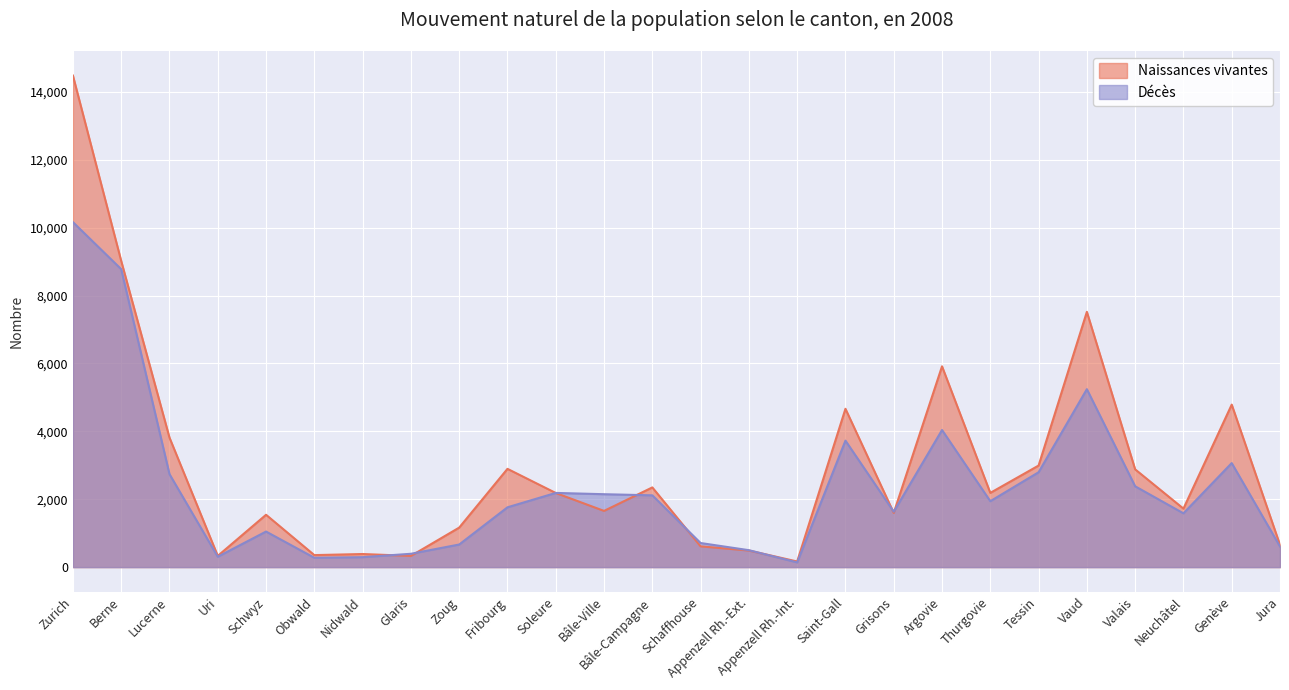

Between which two adjacent categories do Naissances vivantes and Décès first intersect?

Nidwald and Glaris